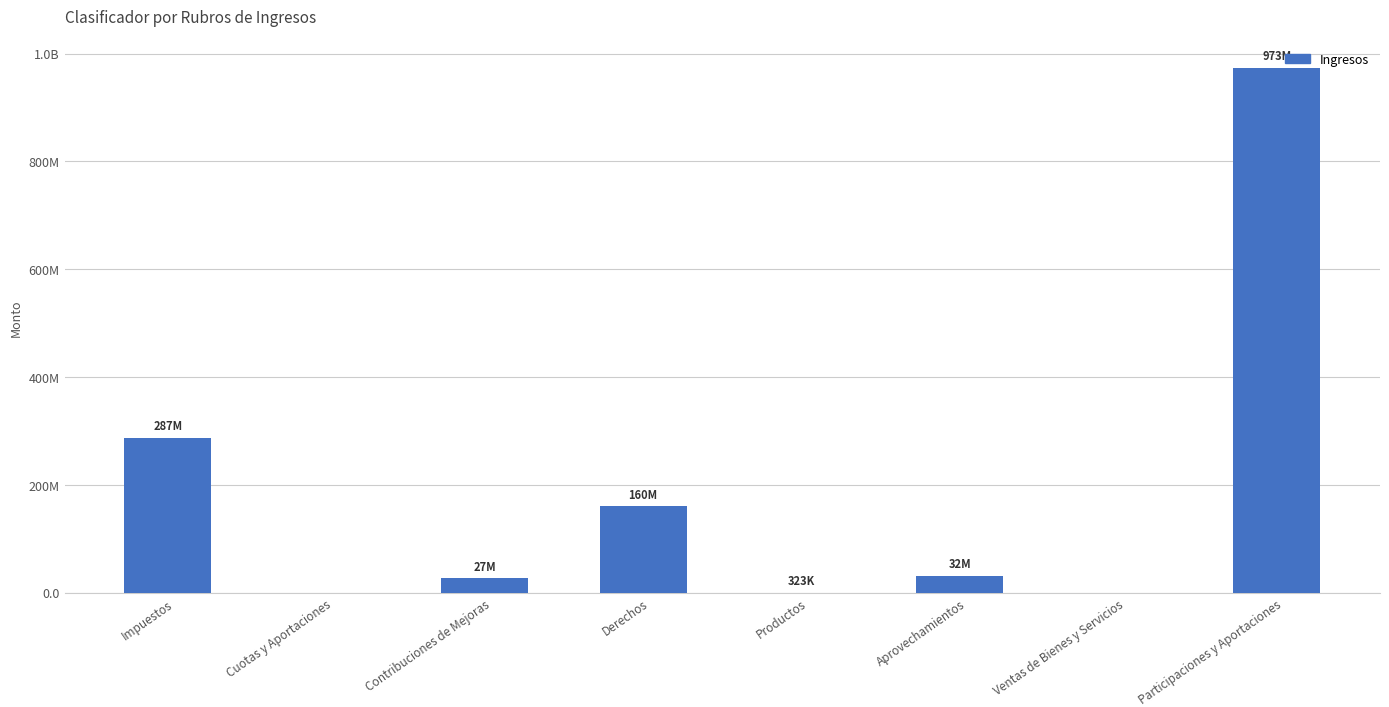

What is the label of the 7th bar from the left?

Ventas de Bienes y Servicios